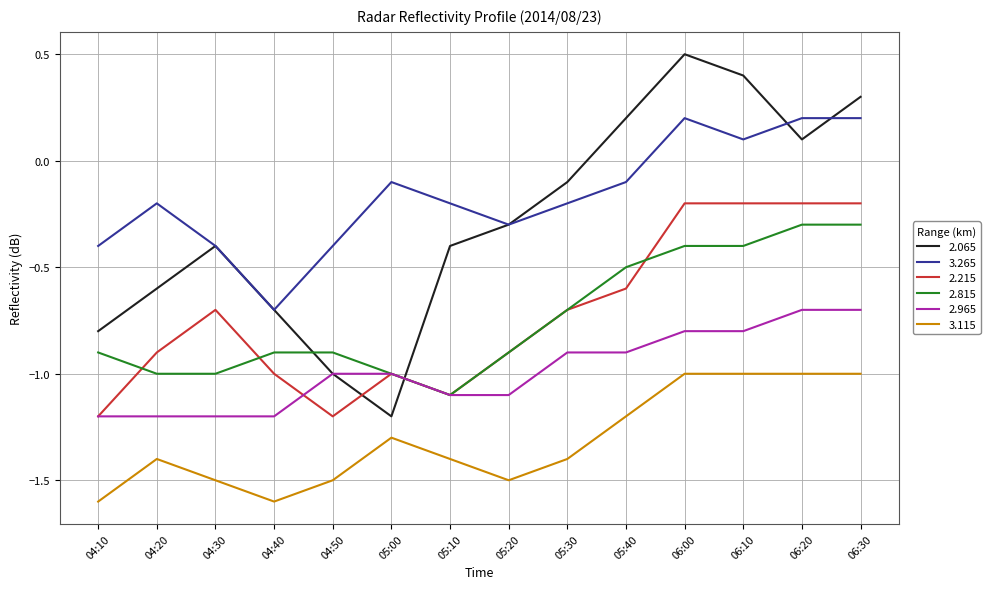

Which series has the largest total across all categories?

3.265